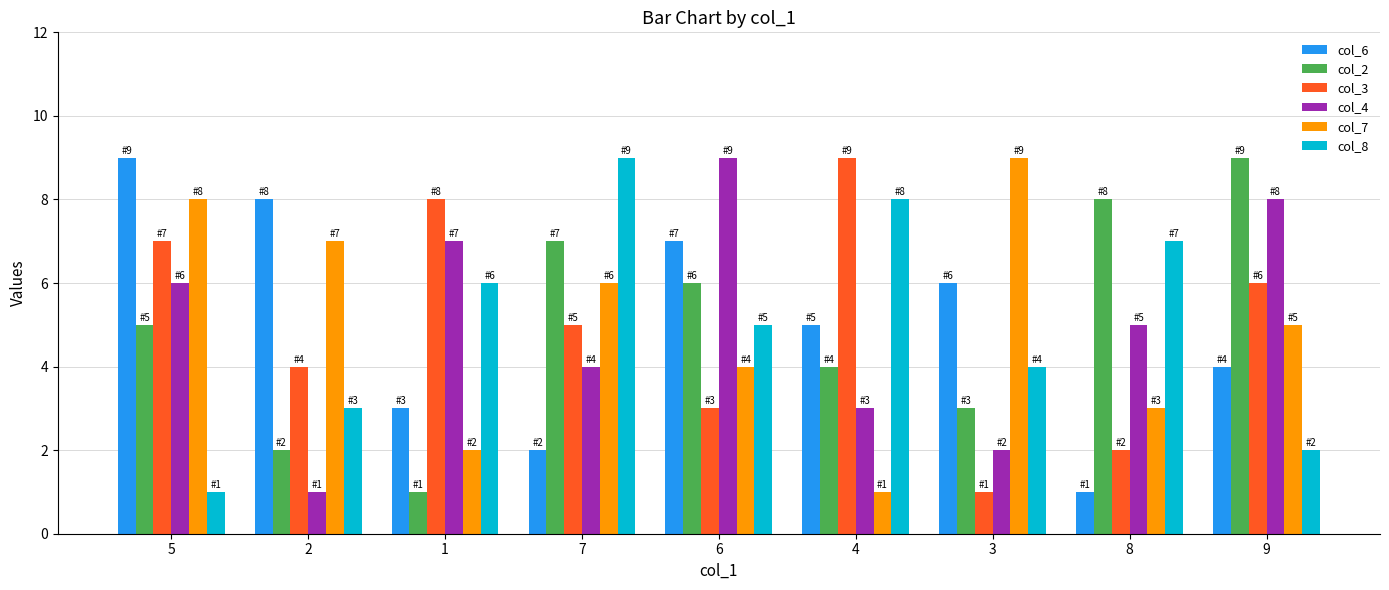

What is the difference between the maximum and minimum values in the col_3 series?

8